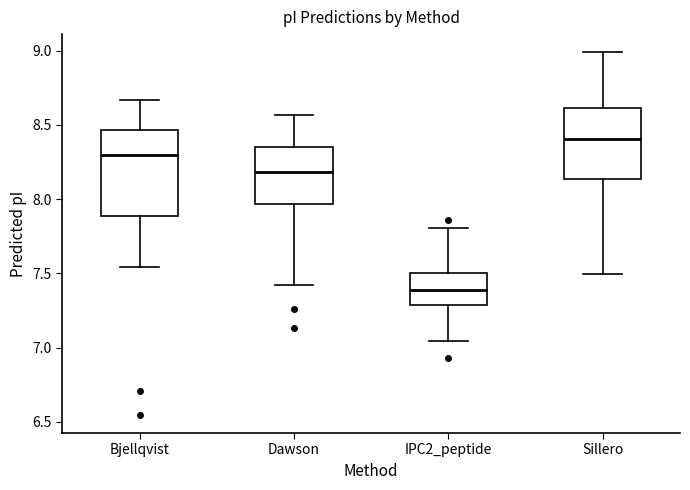

Reading left to right, transcribe this box plot: for each box, give where its median line is, the range the box spans, and where its two whiskers end, as read against the y-axis. The values are not printed on the chart, so give them approximately, as read against the axis.

Bjellqvist: median 8.30, box 7.90 to 8.45, whiskers 7.55 to 8.65
Dawson: median 8.20, box 7.95 to 8.35, whiskers 7.40 to 8.55
IPC2_peptide: median 7.40, box 7.30 to 7.50, whiskers 7.05 to 7.80
Sillero: median 8.40, box 8.15 to 8.60, whiskers 7.50 to 9.00